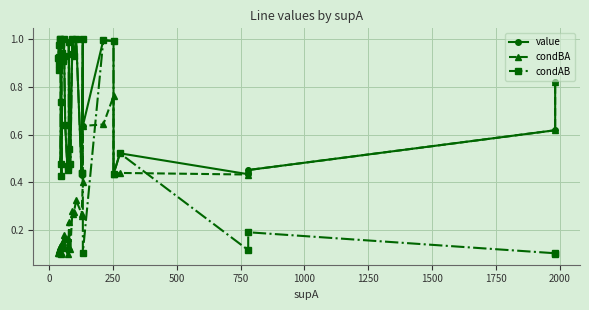

Reading right to left, transcribe all the data shown in this chart.

value: 0.8	0.6	0.5	0.4	0.5	0.4	1.0	1.0	0.6	1.0	0.4	0.4	1.0	0.9	0.9	1.0	0.5	1.0	0.5	0.5	0.5	0.6	1.0	0.9	0.9	0.9	0.4	0.7	0.5	1.0	1.0	1.0	1.0	0.9	0.9	1.0	0.9	0.9
condBA: 0.8	0.6	0.5	0.4	0.4	0.4	0.8	0.6	0.6	0.4	0.3	0.3	0.3	0.3	0.3	0.3	0.1	0.2	0.1	0.2	0.1	0.1	0.2	0.2	0.1	0.1	0.1	0.1	0.1	0.1	0.1	0.1	0.1	0.1	0.1	0.1	0.1	0.1
condAB: 0.1	0.1	0.2	0.1	0.5	0.4	1.0	1.0	0.1	1.0	0.4	0.4	1.0	0.9	0.9	1.0	0.5	1.0	0.5	0.5	0.5	0.6	1.0	0.9	0.9	0.9	0.4	0.7	0.5	1.0	1.0	1.0	1.0	0.9	0.9	1.0	0.9	0.9